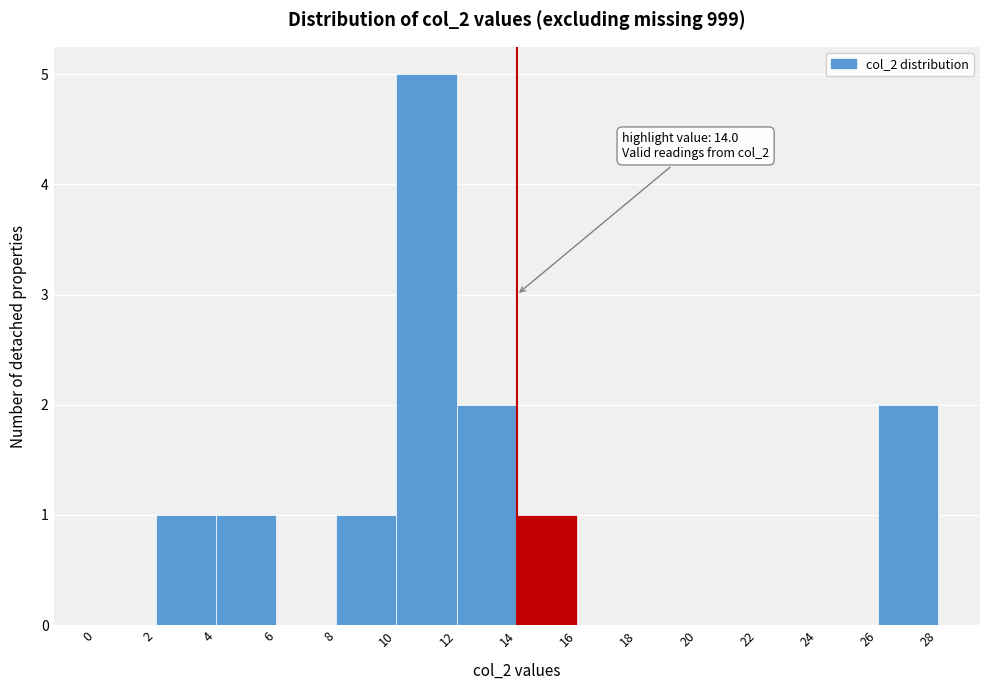

Over which range of the x-axis is the bar tallest?

10 to 12